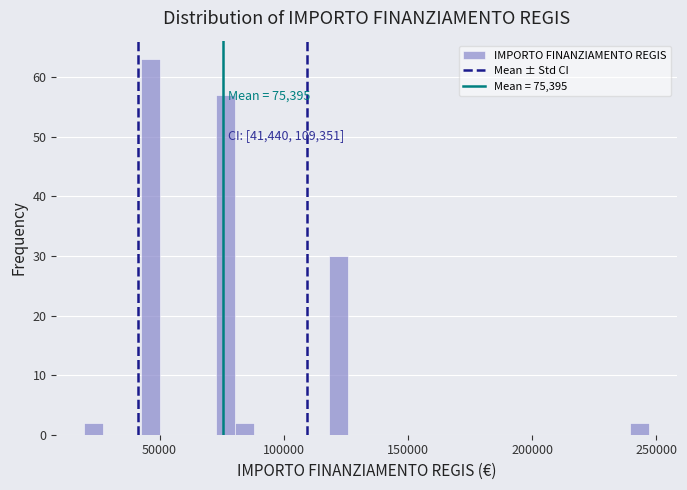

Around what value on the x-axis is the tallest bar? Give the approximate position of its centre, as read against the axis.

45000